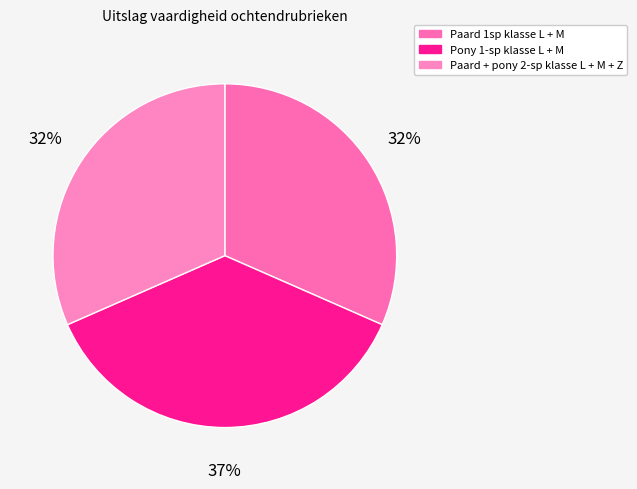

Approximately how many times larger is the value at Pony 1-sp klasse L + M compared to Paard + pony 2-sp klasse L + M + Z?

1.2